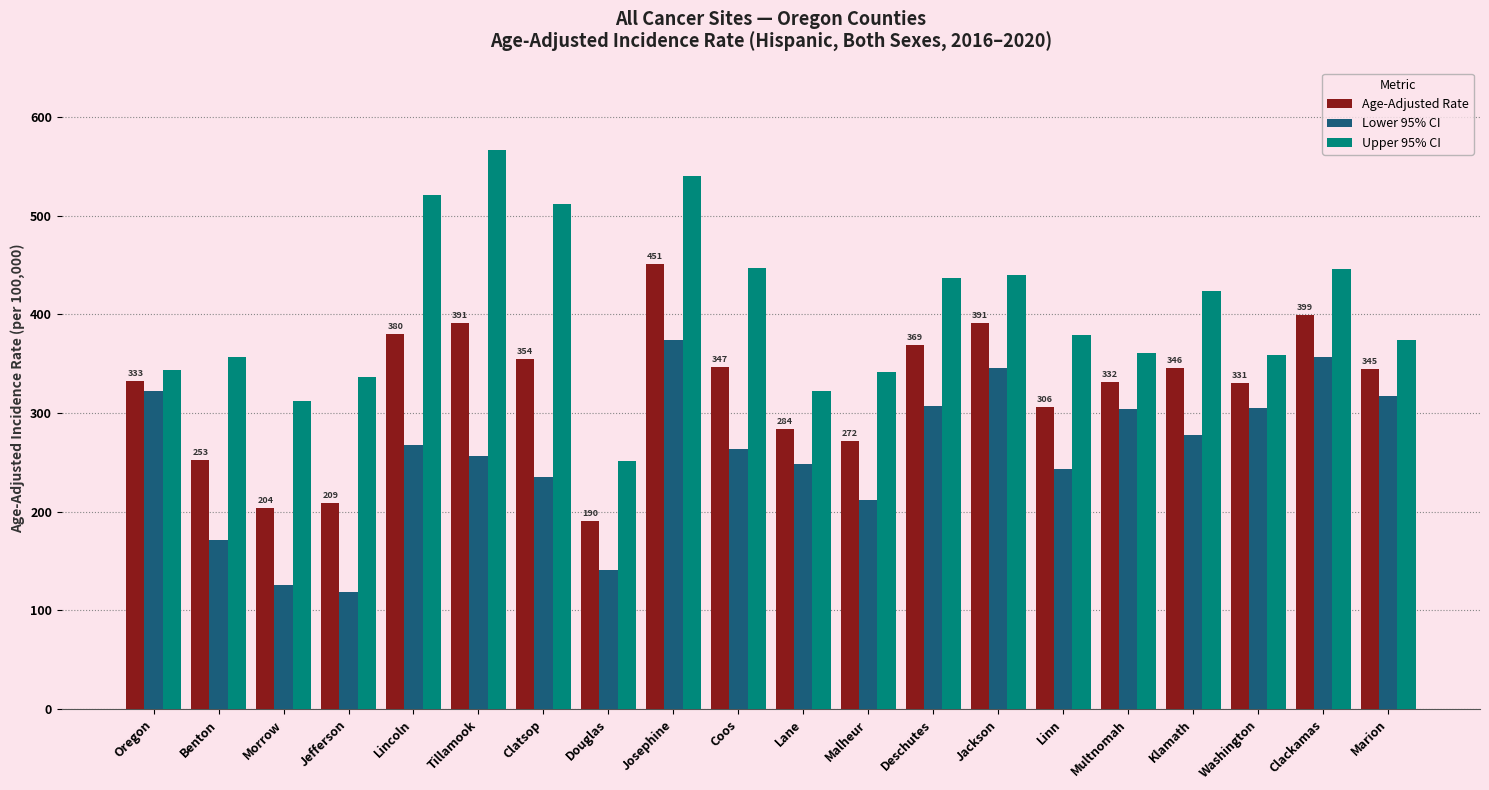

List the series in order of their overall mean, lowest first.

Lower 95% CI, Age-Adjusted Rate, Upper 95% CI